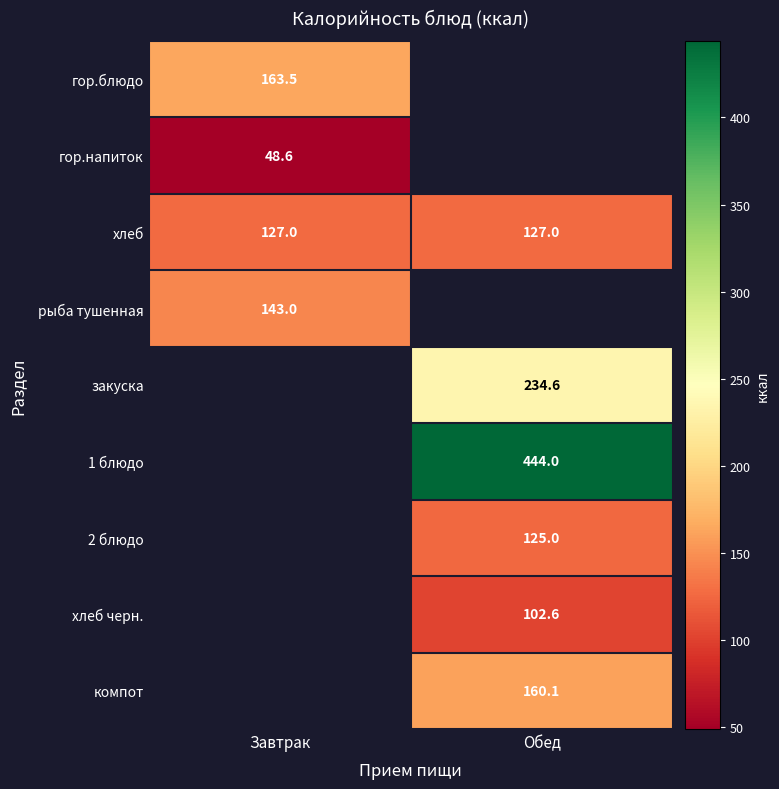

True or false: хлеб has a value of 127.0 at Завтрак.

True